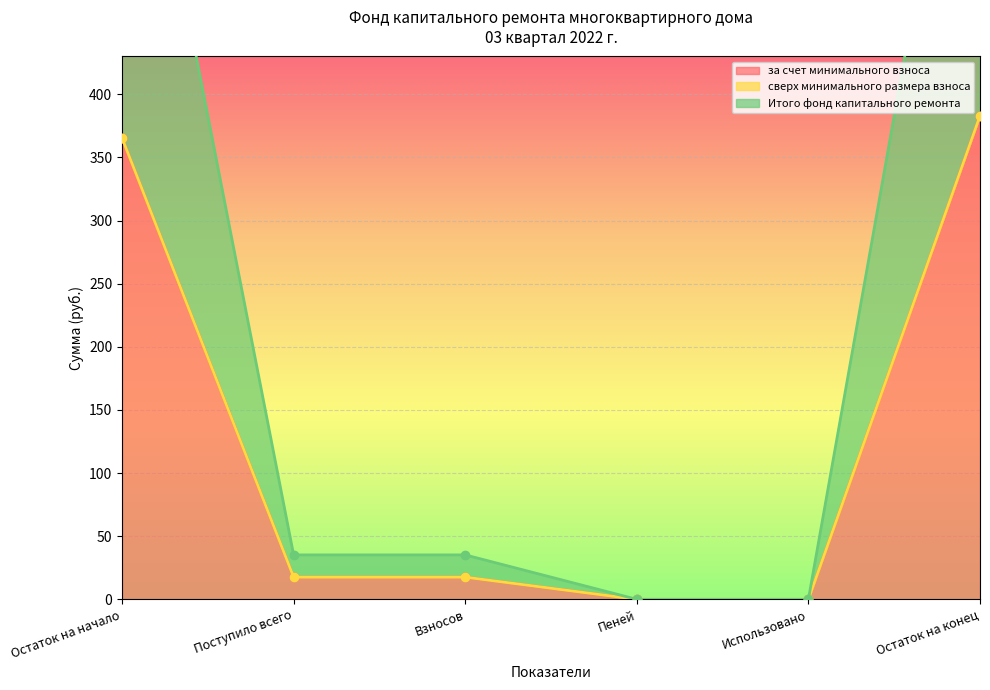

What value does the за счет минимального взноса series have at Поступило всего?

17.6